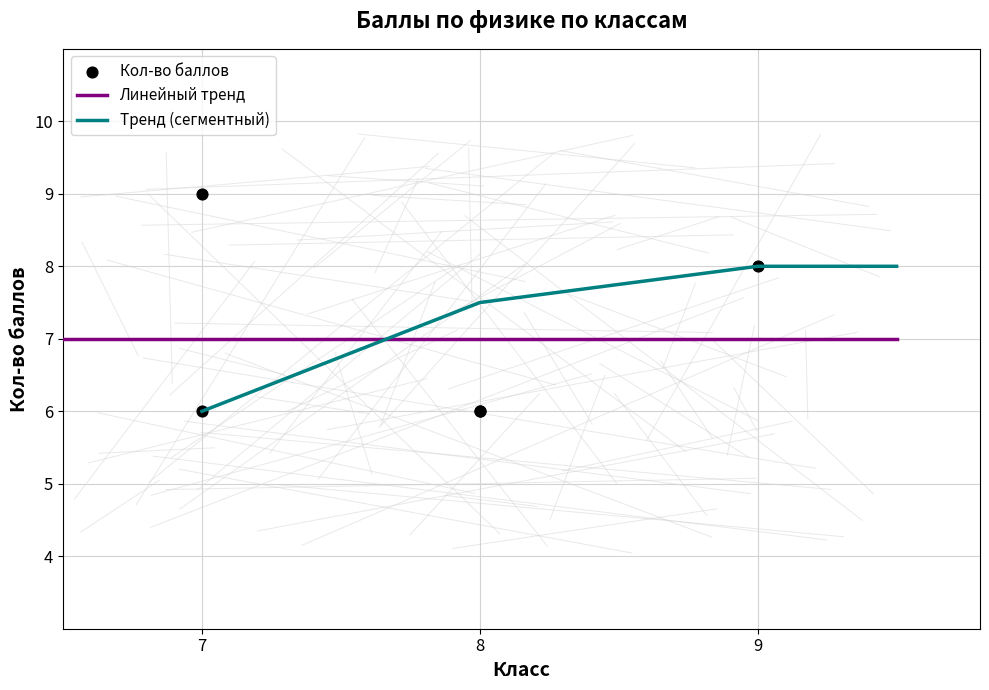

What is the change in value from 7 to 9?

-1